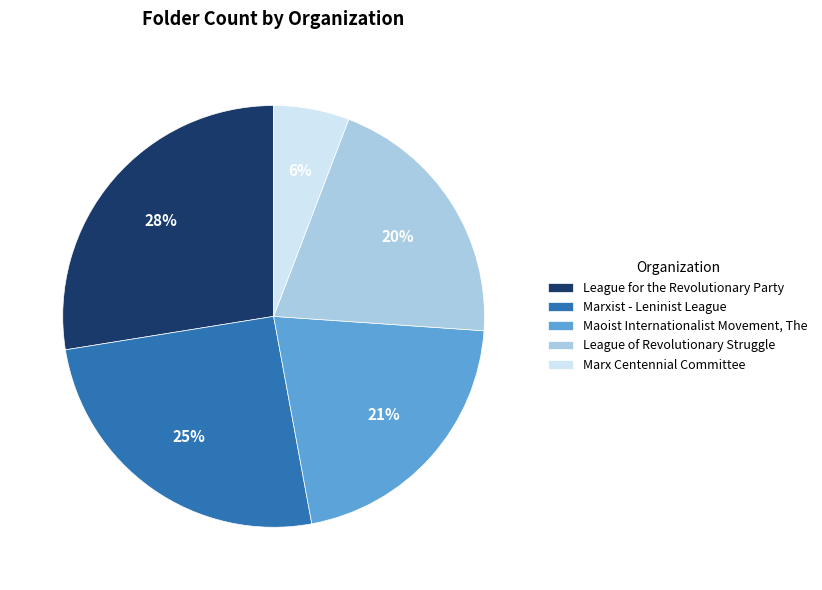

Between League of Revolutionary Struggle and Marxist - Leninist League, which is larger?

Marxist - Leninist League